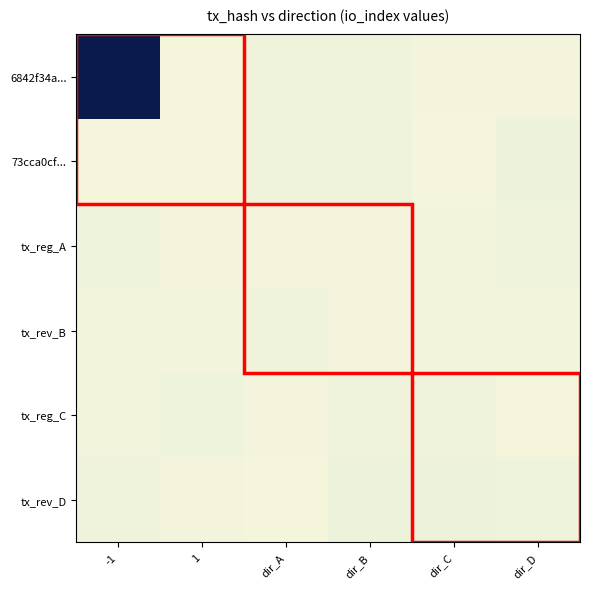

At which category does the chart reach its peak across all series?

-1